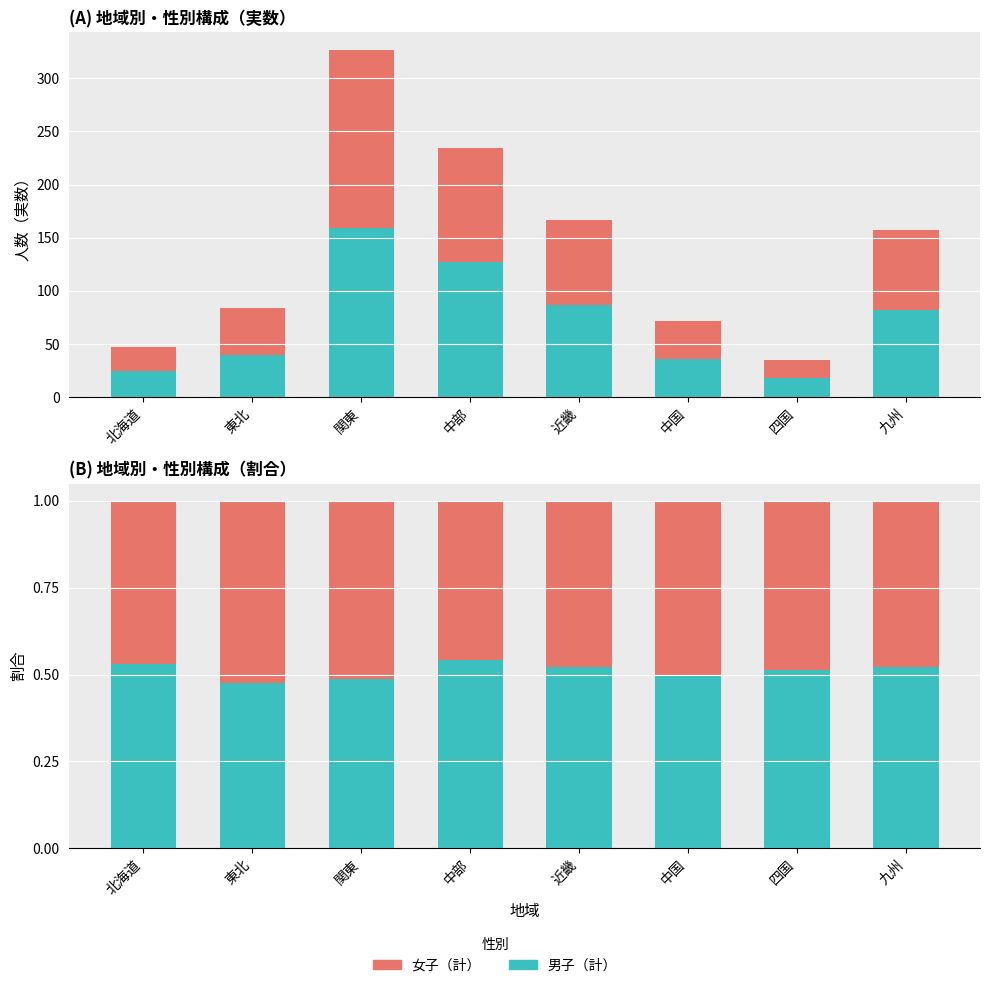

How many 男子（計） values are between 0 and 1?

8